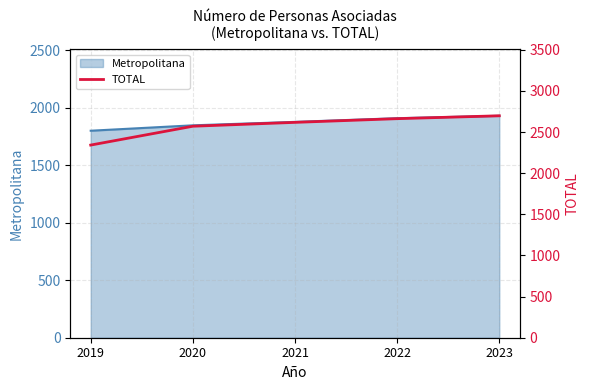

How many lines are shown in the chart?

1